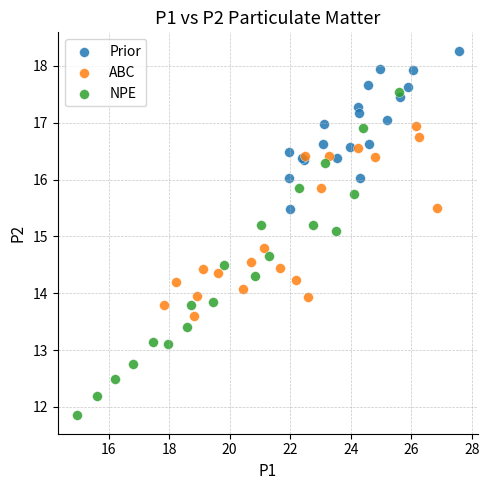

Which series reaches the minimum Y coordinate?

NPE